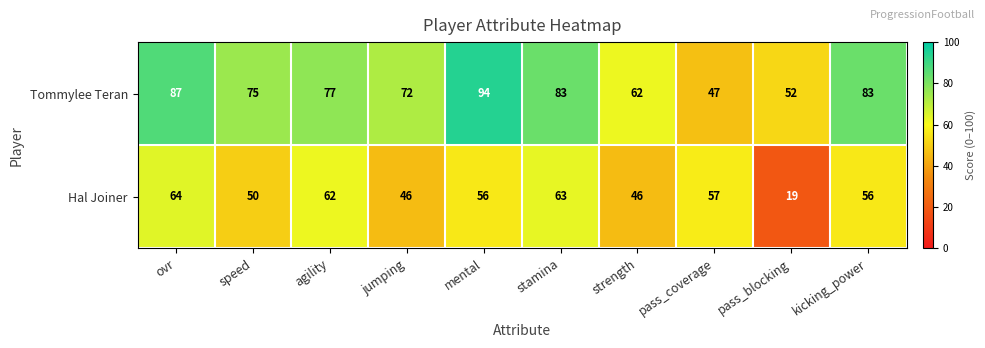

What is the total value across all series at stamina?

146